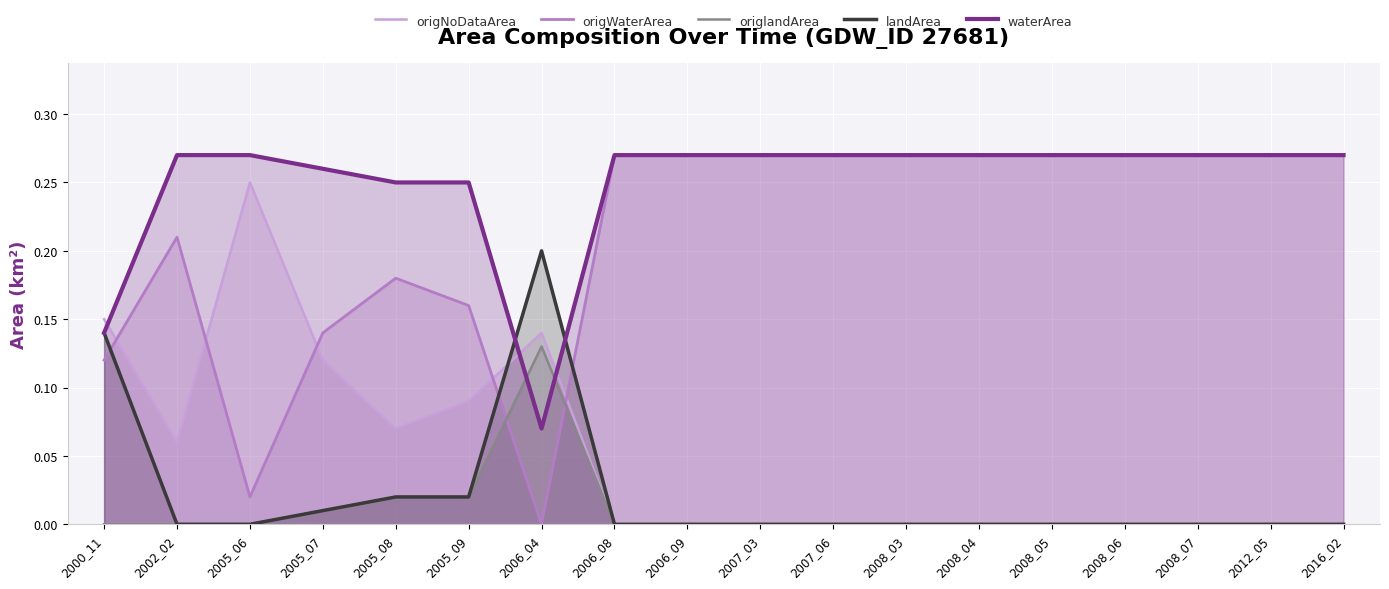

Does the chart display data point markers on the line(s)?

No